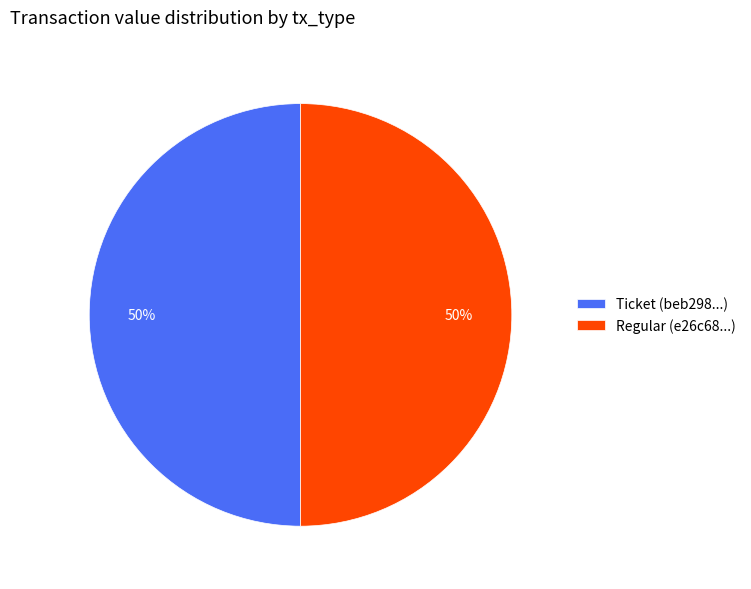

To the nearest percent, what is the combined percentage of Ticket (beb298...) and Regular (e26c68...)?

100%